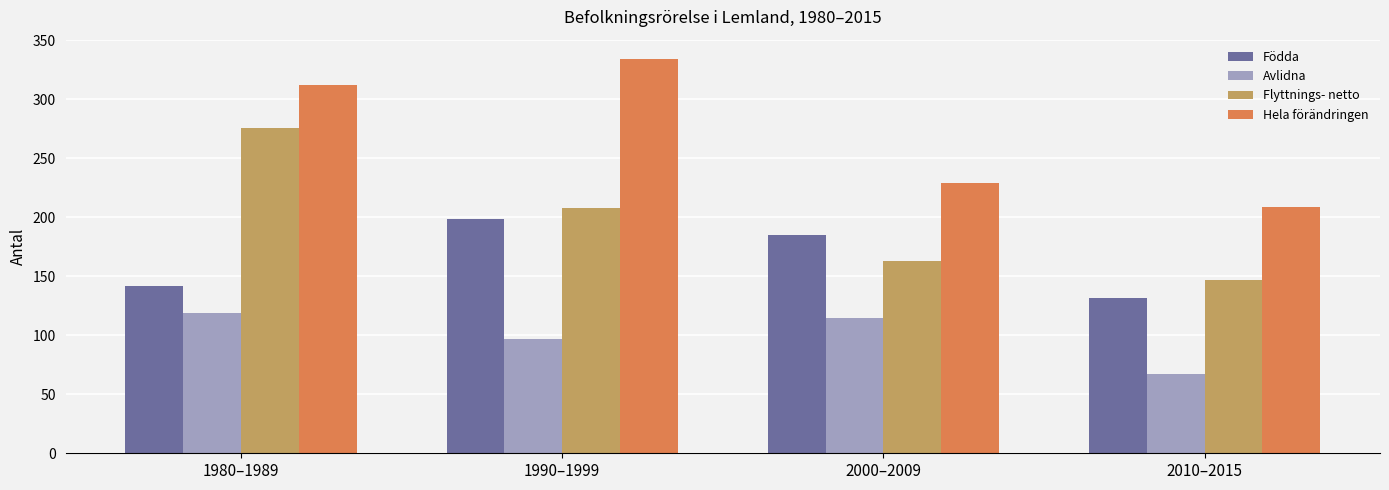

Are the bars horizontal?

No